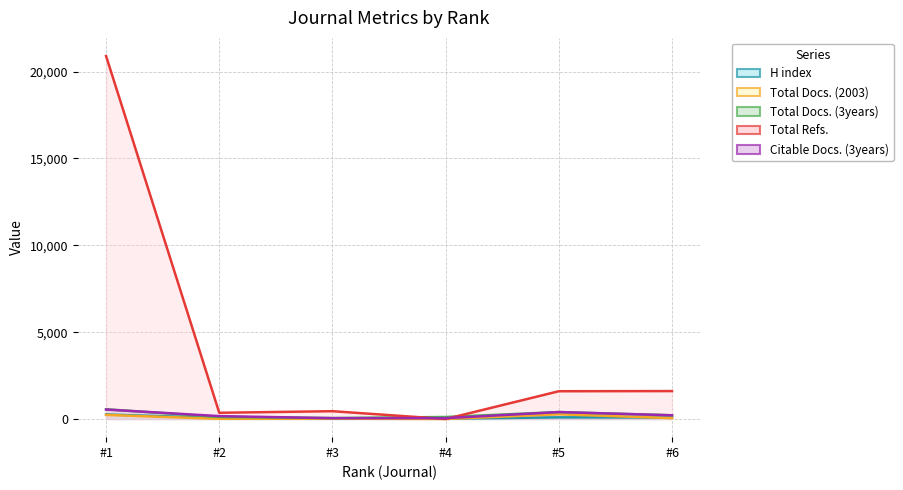

At which category does the chart reach its peak across all series?

#1